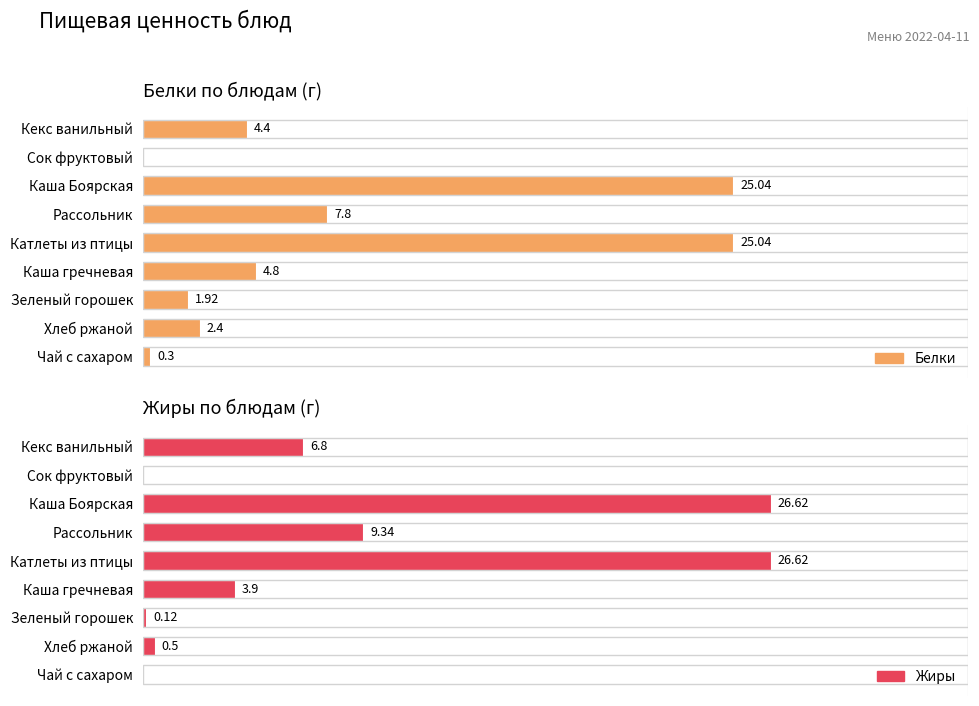

Which series has the largest total across all categories?

Жиры